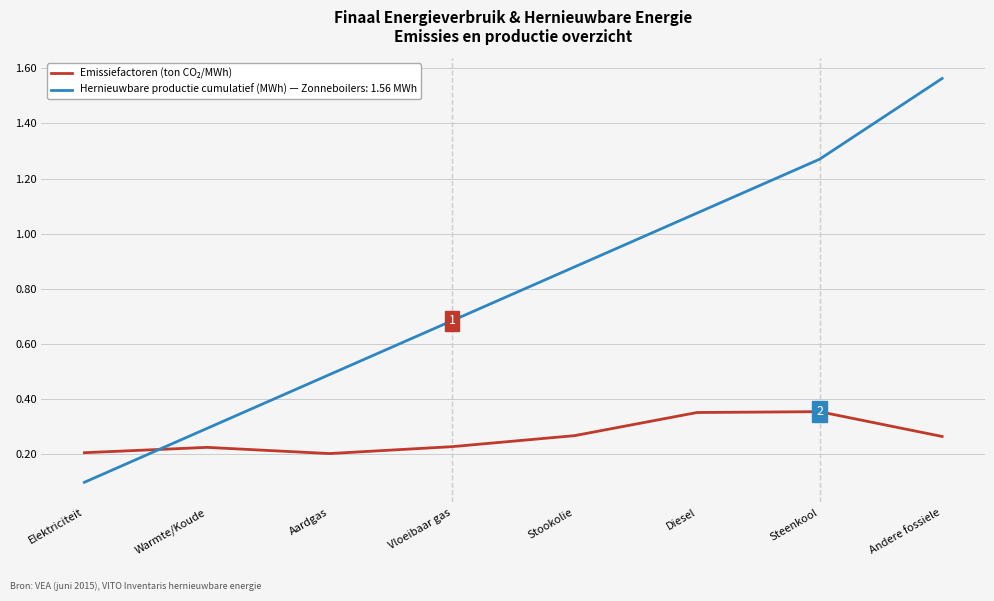

What position from the left is Aardgas?

3